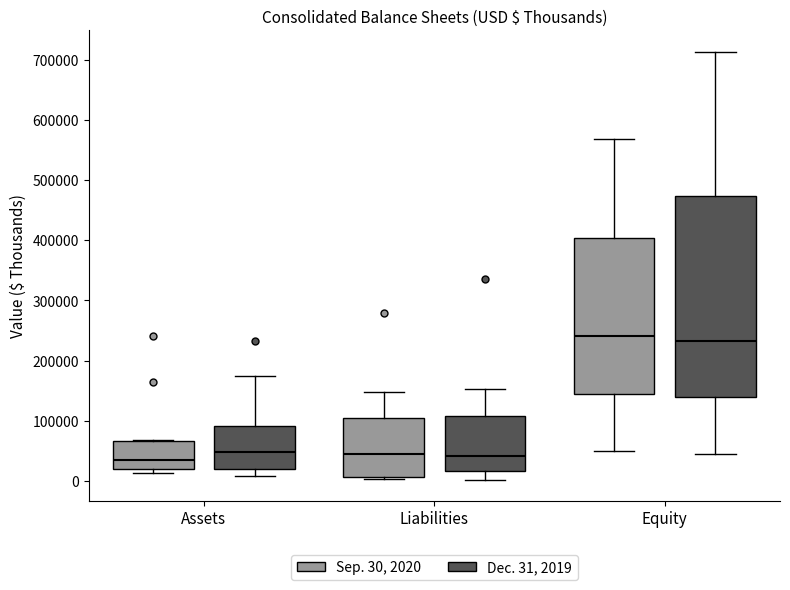

Which box is the tallest, from its lower edge to its upper edge?

Equity (Dec. 31, 2019)